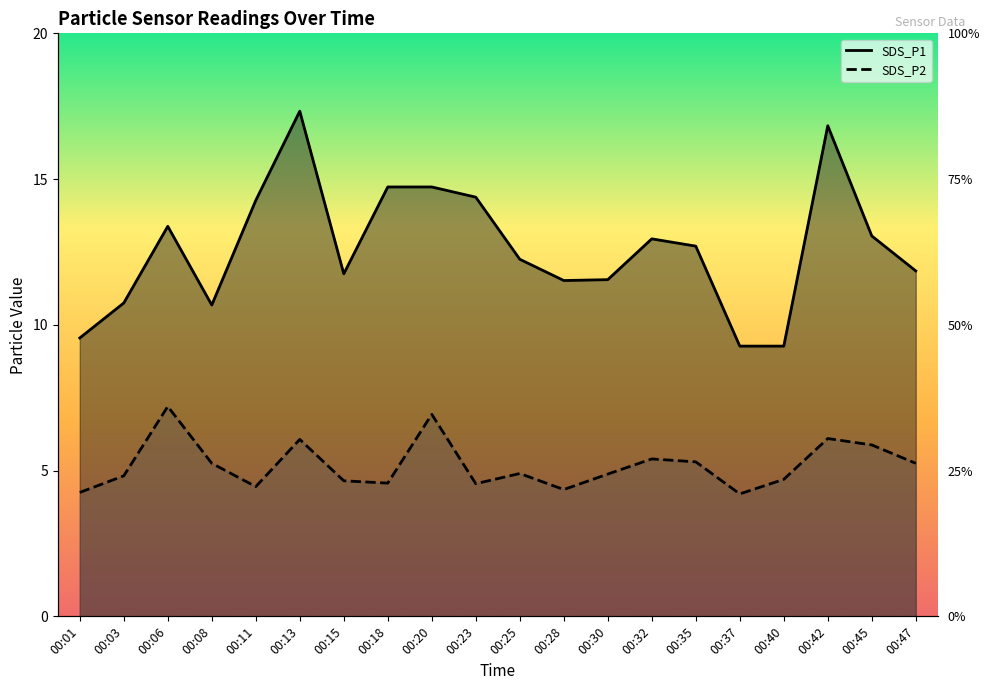

How many interior local peaks does the SDS_P1 series have?

4